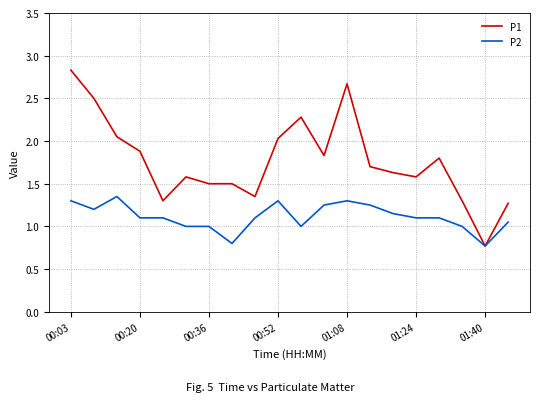

How many lines are shown in the chart?

2